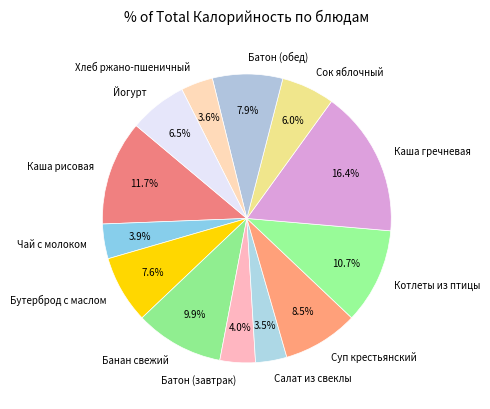

Which slice is the largest?

Каша гречневая